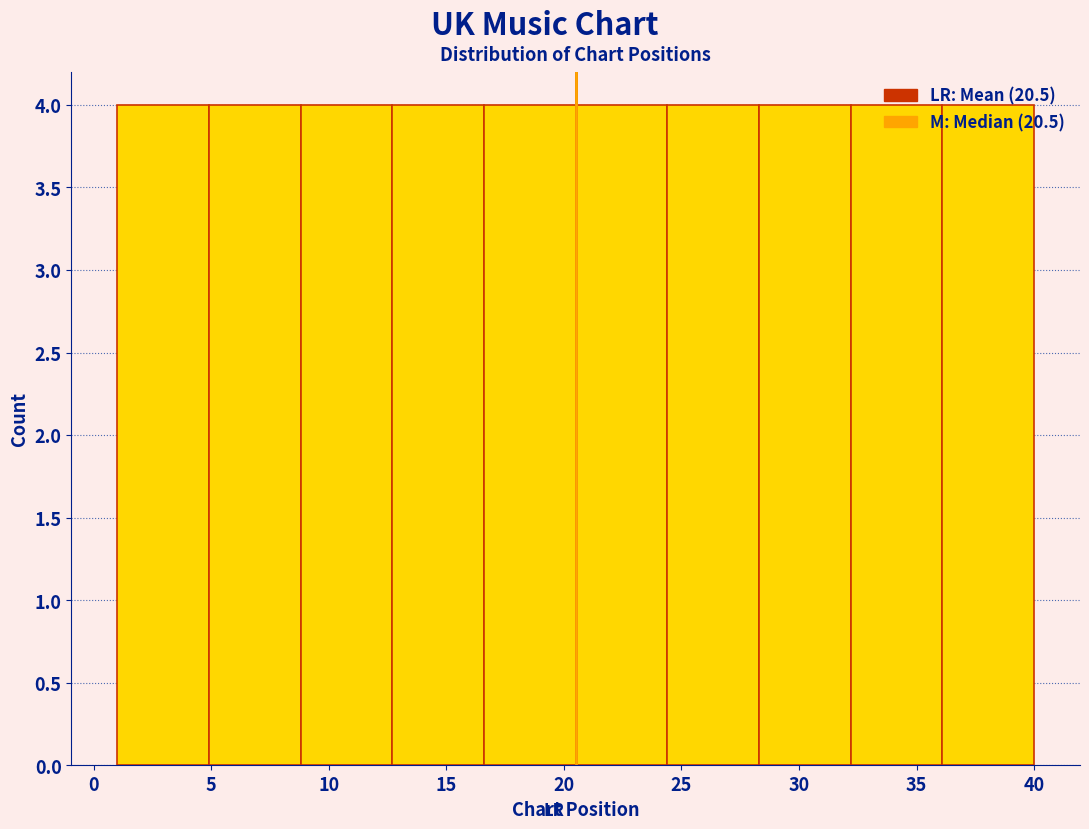

Reading left to right, list every bar in this chart as the range it spans on the x-axis followed by its height. Neither the bar edges nor the heights are printed on the chart, so give them approximately, as read against the axes.

1.0 to 4.9: 4
4.9 to 8.8: 4
8.8 to 12.7: 4
12.7 to 16.6: 4
16.6 to 20.5: 4
20.5 to 24.4: 4
24.4 to 28.3: 4
28.3 to 32.2: 4
32.2 to 36.1: 4
36.1 to 40.0: 4